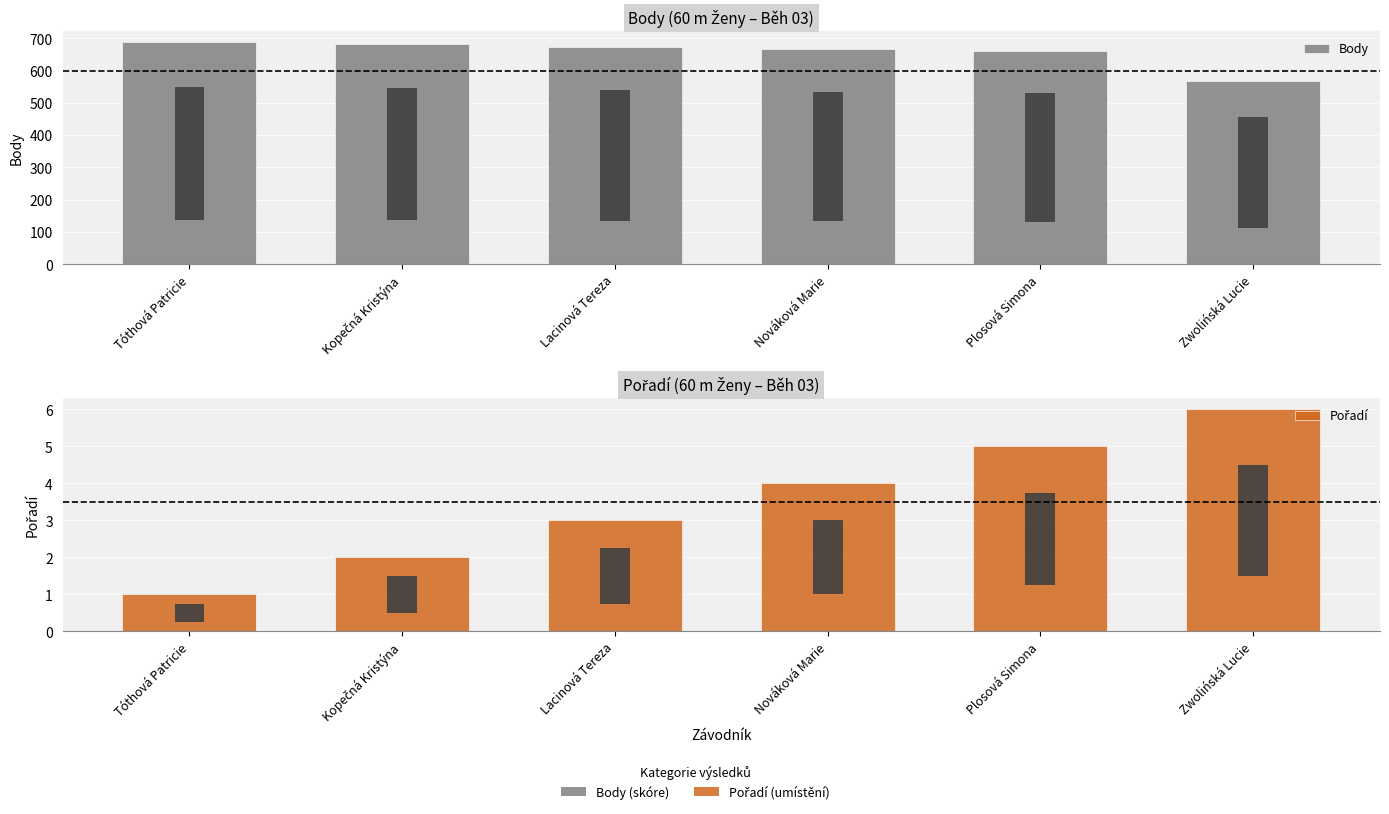

What is the average value of the Body series?

656